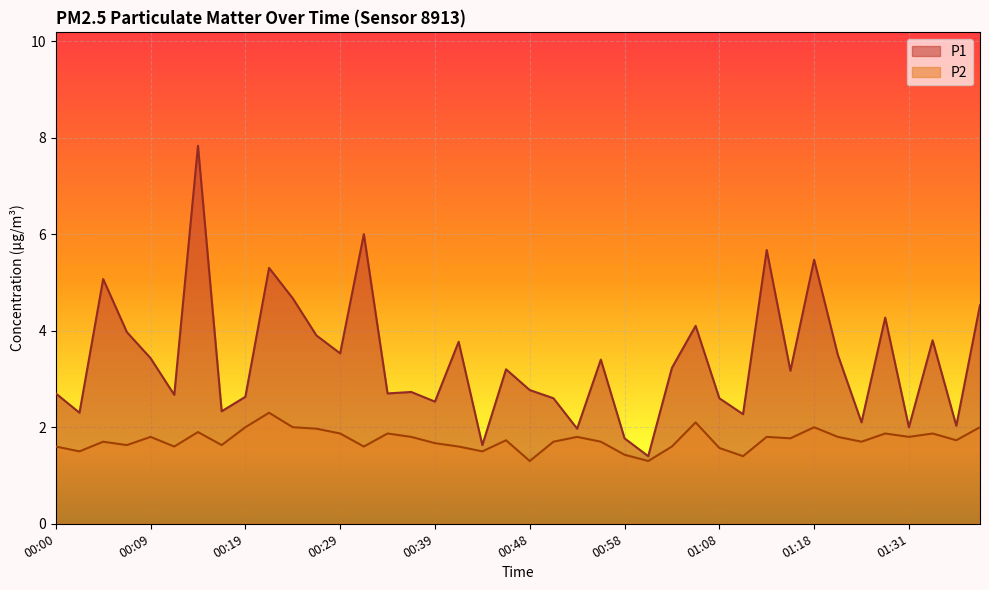

How many lines are shown in the chart?

2